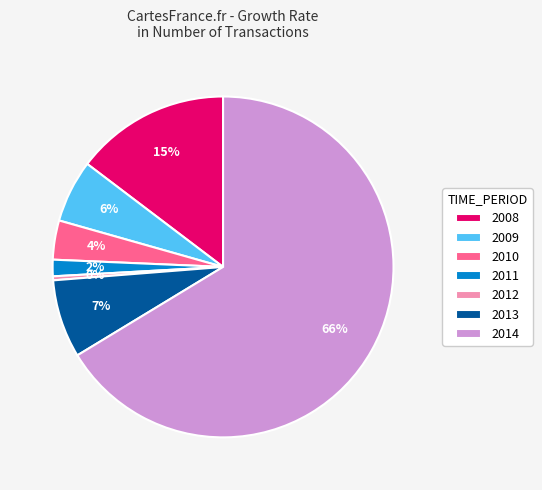

Between 2011 and 2009, which is larger?

2009